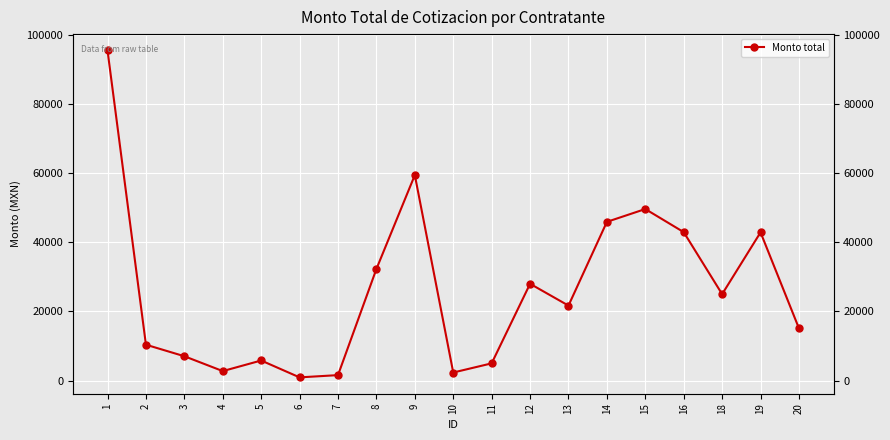

What is the difference between the second highest and second lowest values?

57859.9